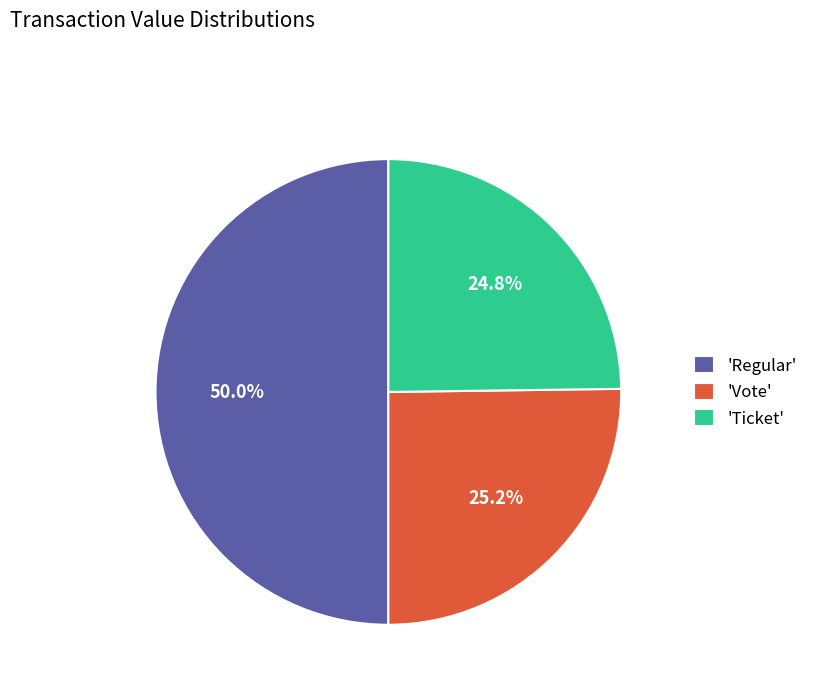

What is the ratio of the value at 'Vote' to the value at 'Regular'?

0.5